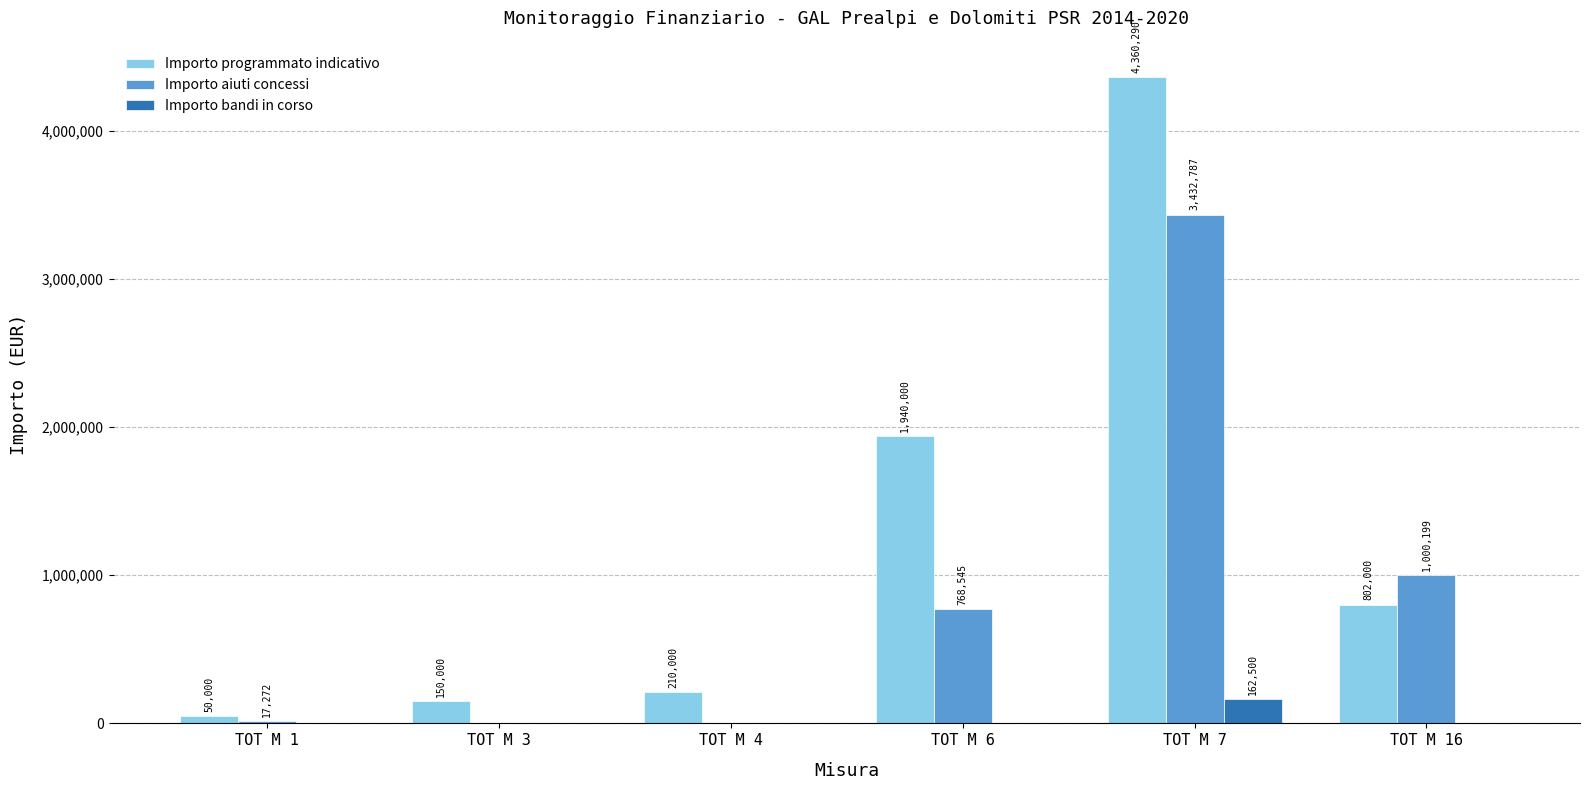

Between TOT M 1 and TOT M 16, which series saw the biggest shift?

Importo aiuti concessi